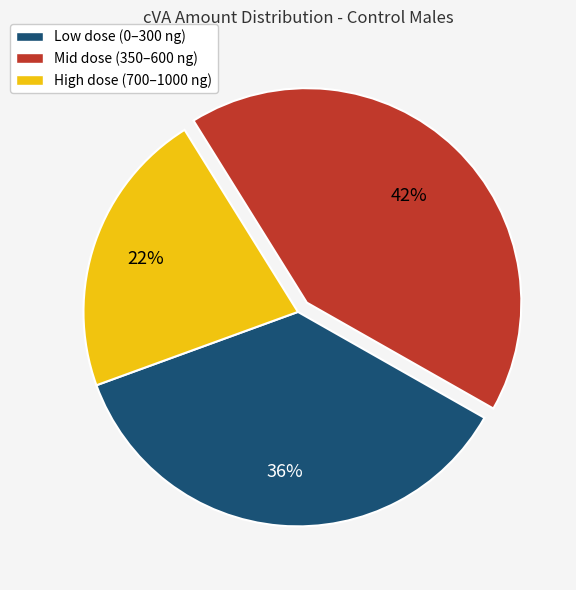

Rank the categories by value from lowest to highest.

High dose (700–1000 ng), Low dose (0–300 ng), Mid dose (350–600 ng)